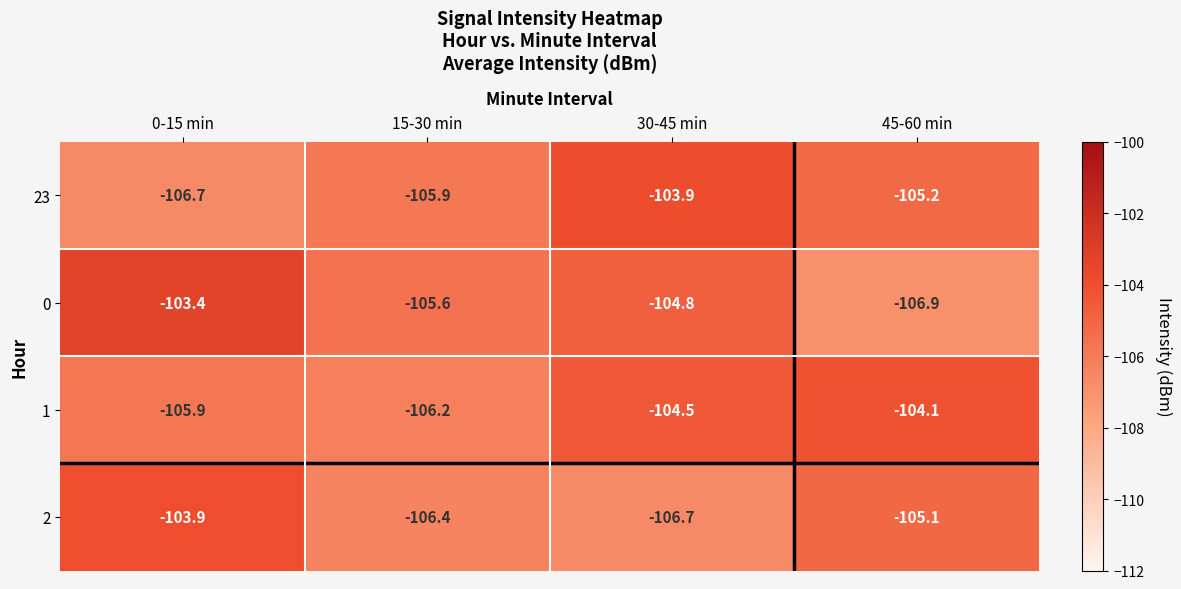

The 0 series shows -152.2 at 0-15 min. True or false?

False